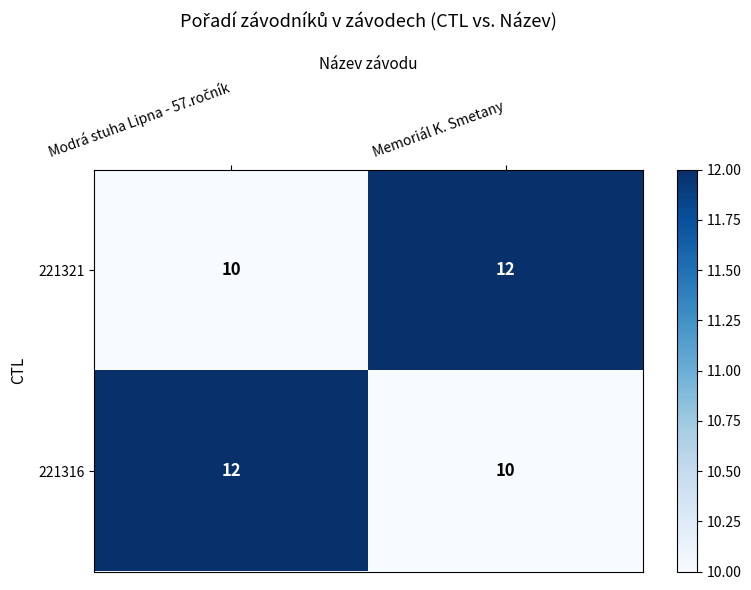

Rank the series at Memoriál K. Smetany from lowest to highest value.

221316, 221321